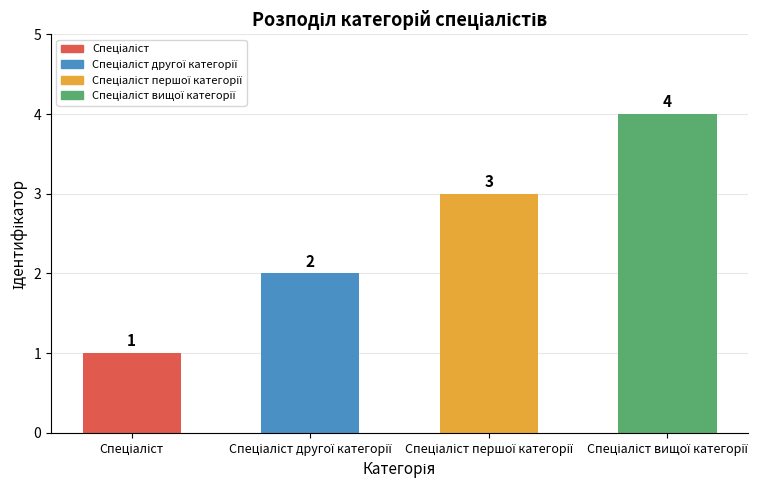

How many values are between 2 and 4?

3